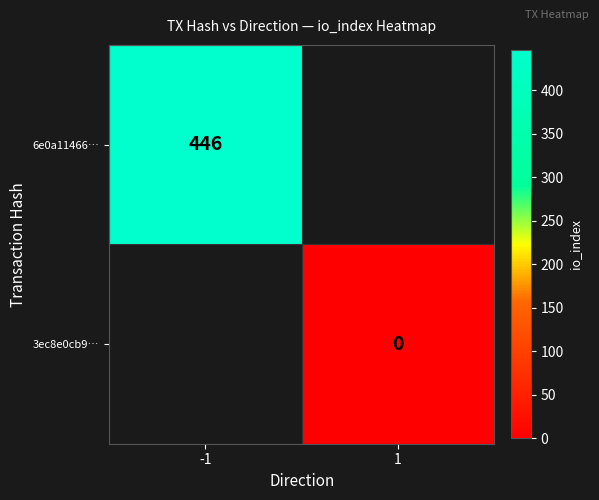

True or false: 6e0a11466… has a value of 446 at -1.

True